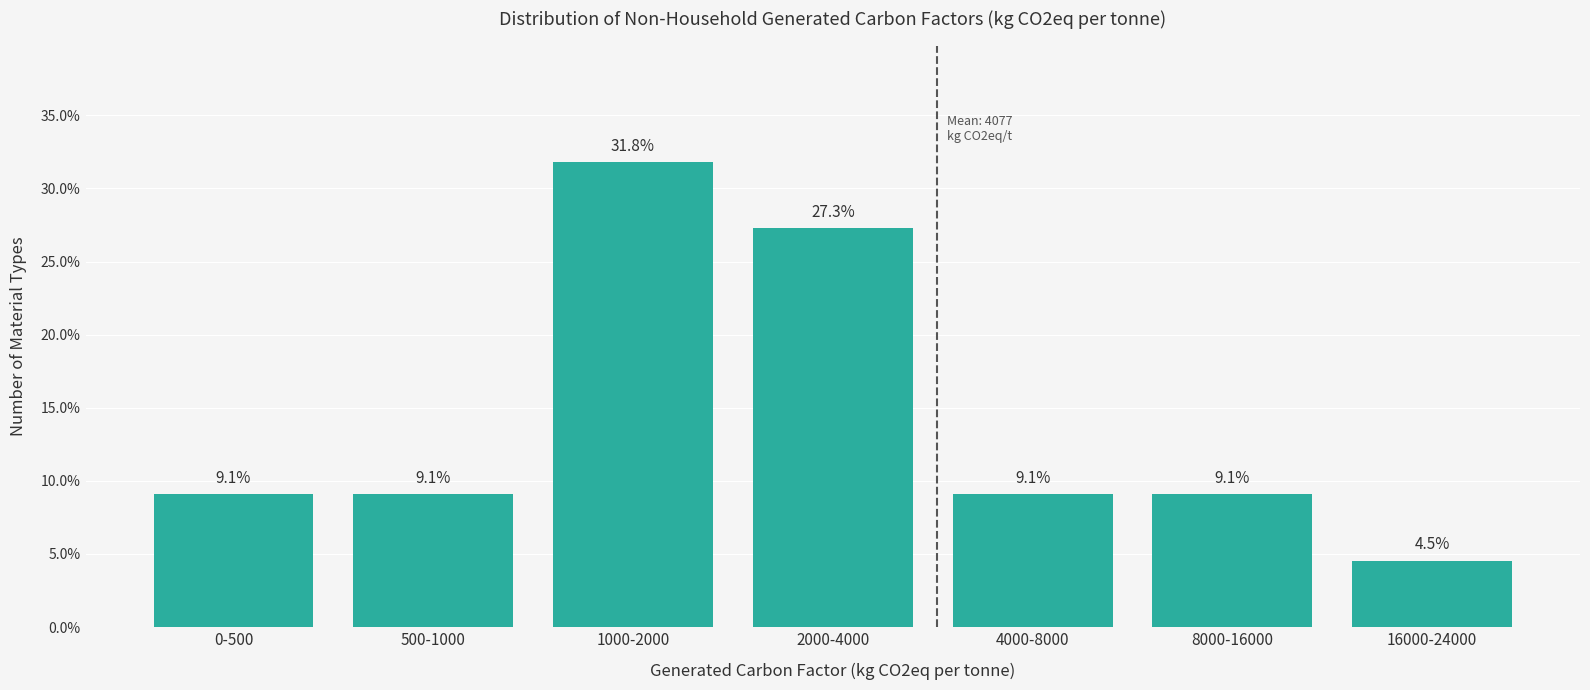

Reading left to right, extract all data points from this chart.

0-500=9.1	500-1000=9.1	1000-2000=31.8	2000-4000=27.3	4000-8000=9.1	8000-16000=9.1	16000-24000=4.5